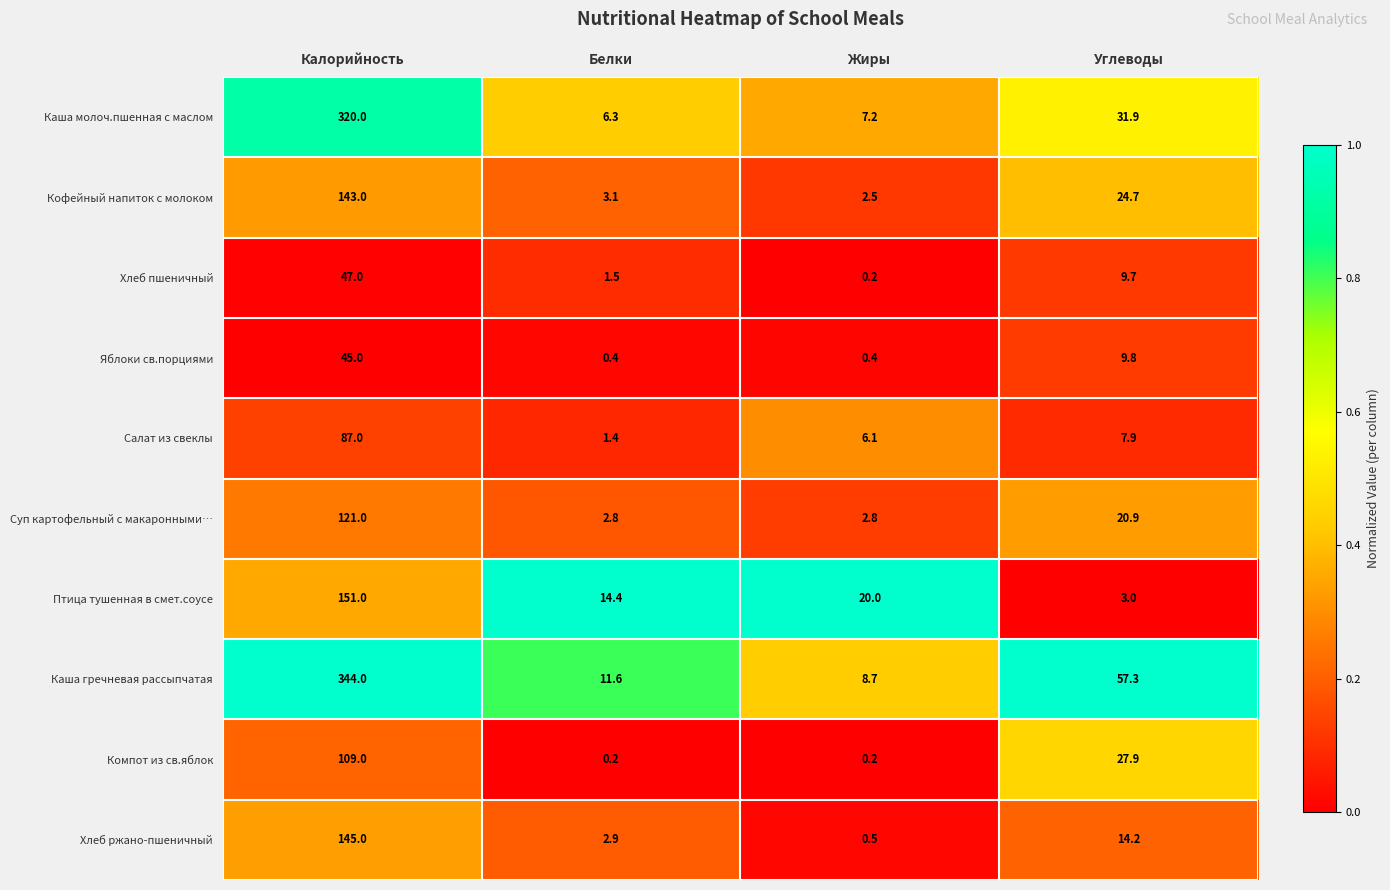

Which series has the largest range (max minus min)?

Каша гречневая рассыпчатая